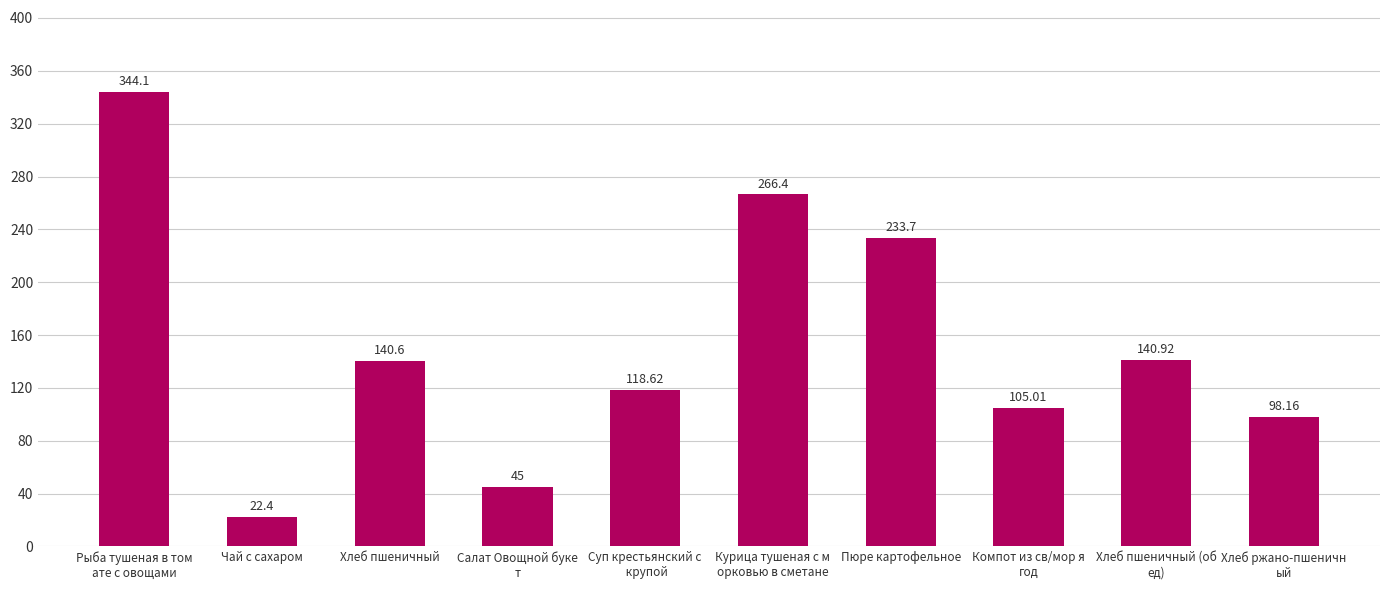

What position from the left is Чай с сахаром?

2